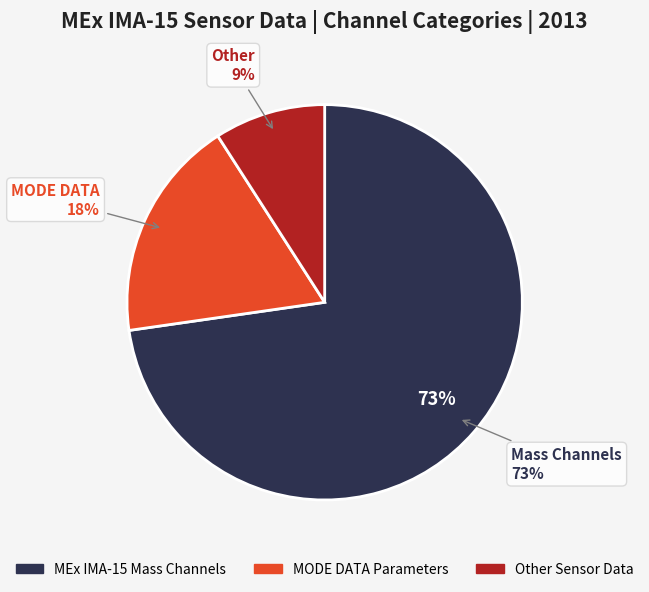

Does any single category account for the majority?

Yes